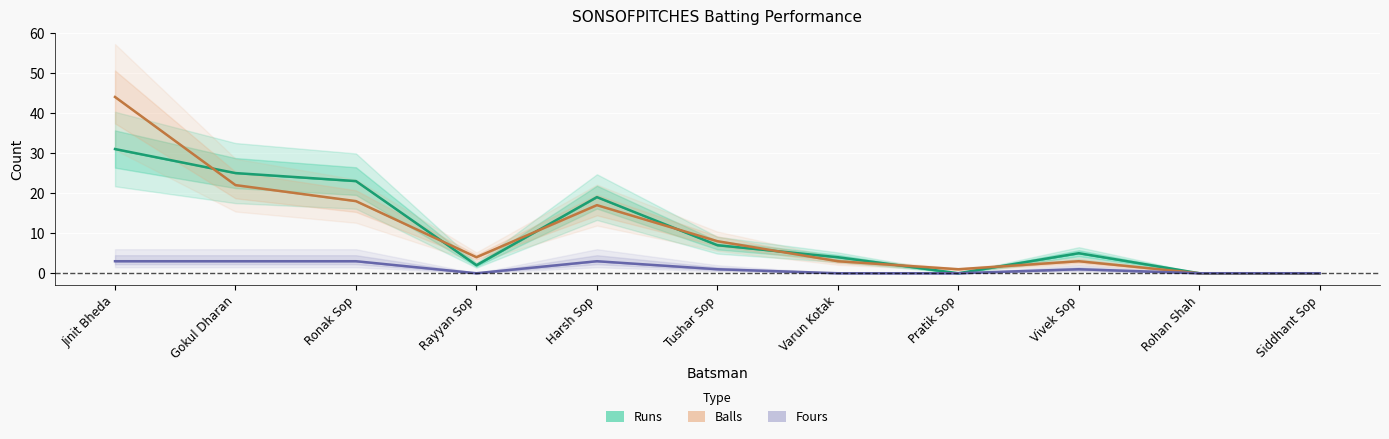

Which has a higher value, Rayyan Sop or Tushar Sop?

Tushar Sop